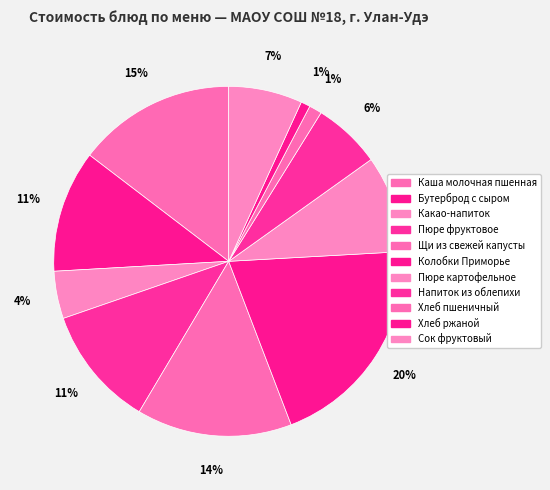

Which has a higher value, Каша молочная пшенная or Хлеб пшеничный?

Каша молочная пшенная